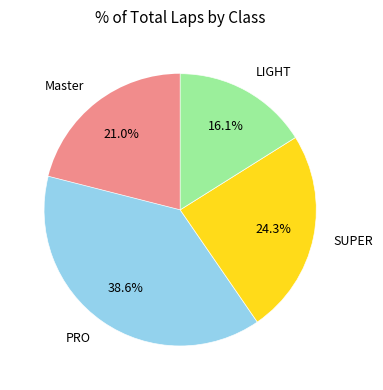

Is LIGHT the majority of the pie?

No